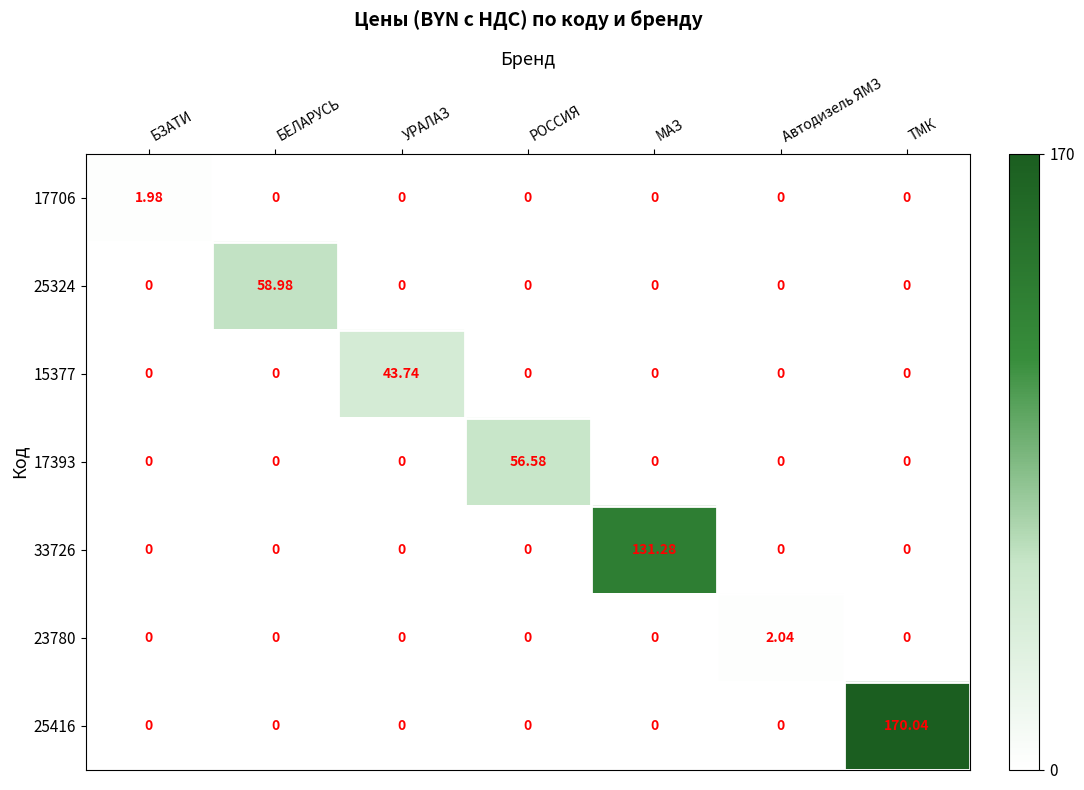

Which category has the highest value in the 15377 series?

УРАЛАЗ